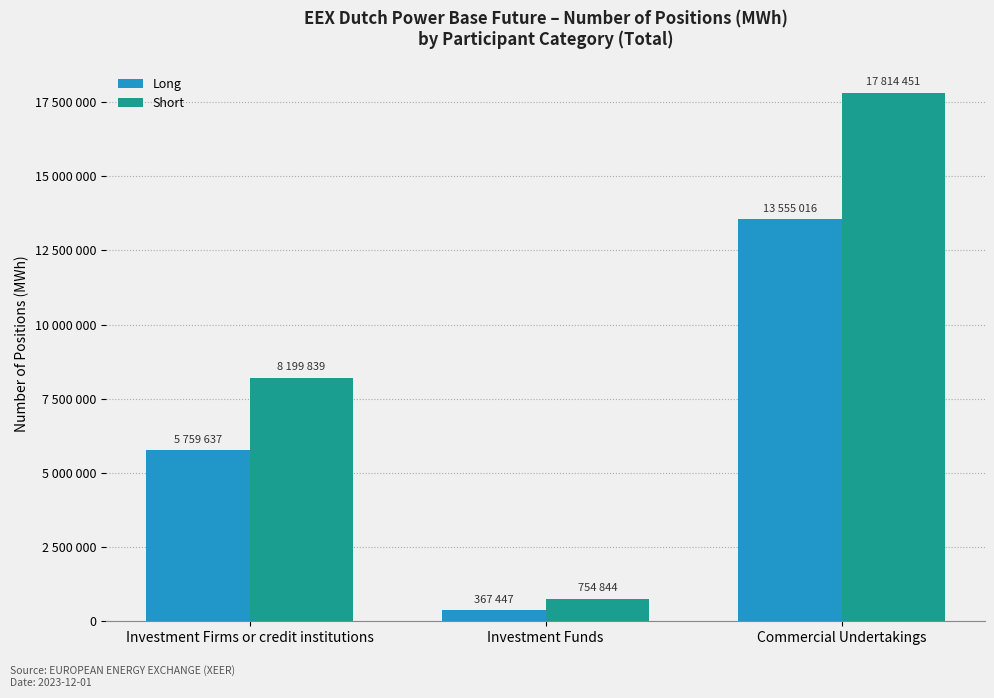

Reading left to right, list all the values displayed in this chart.

Long: 5759637	367447	13555016
Short: 8199839	754844	17814451